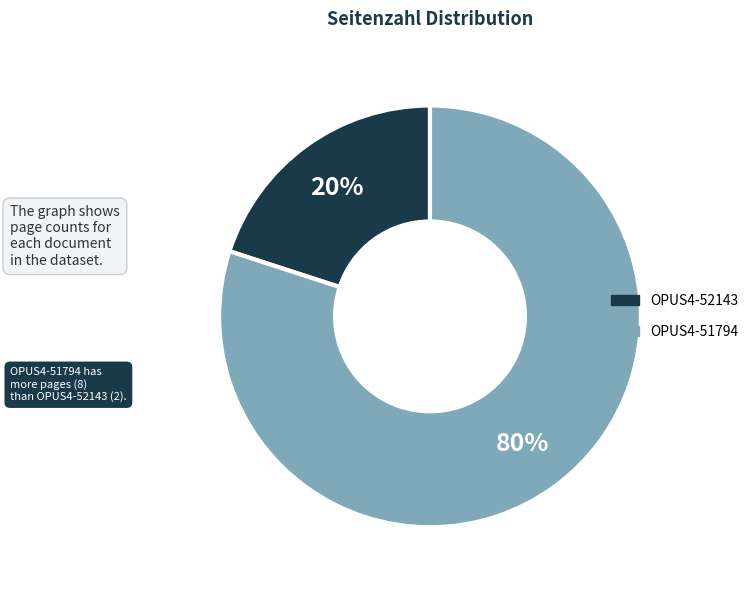

Which slice is the smallest?

OPUS4-52143